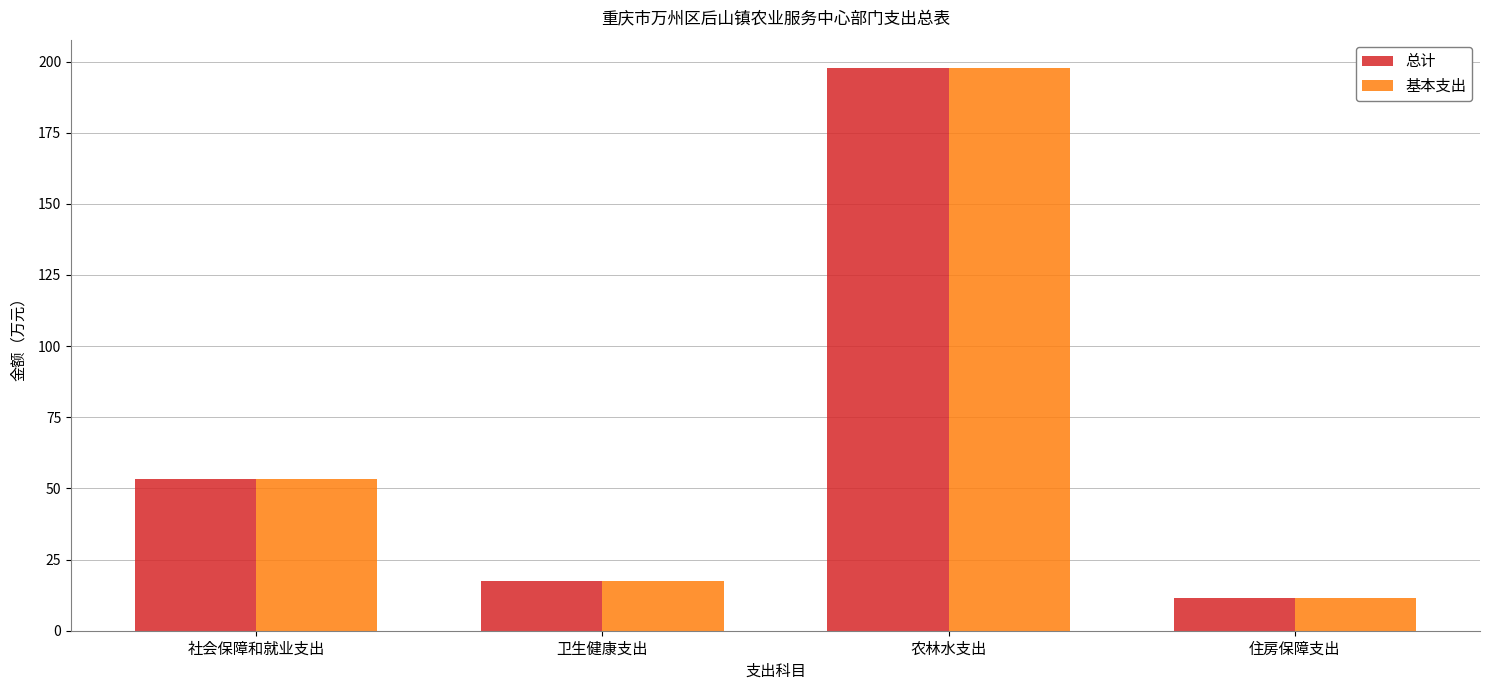

What is the label of the 3rd bar from the left?

农林水支出